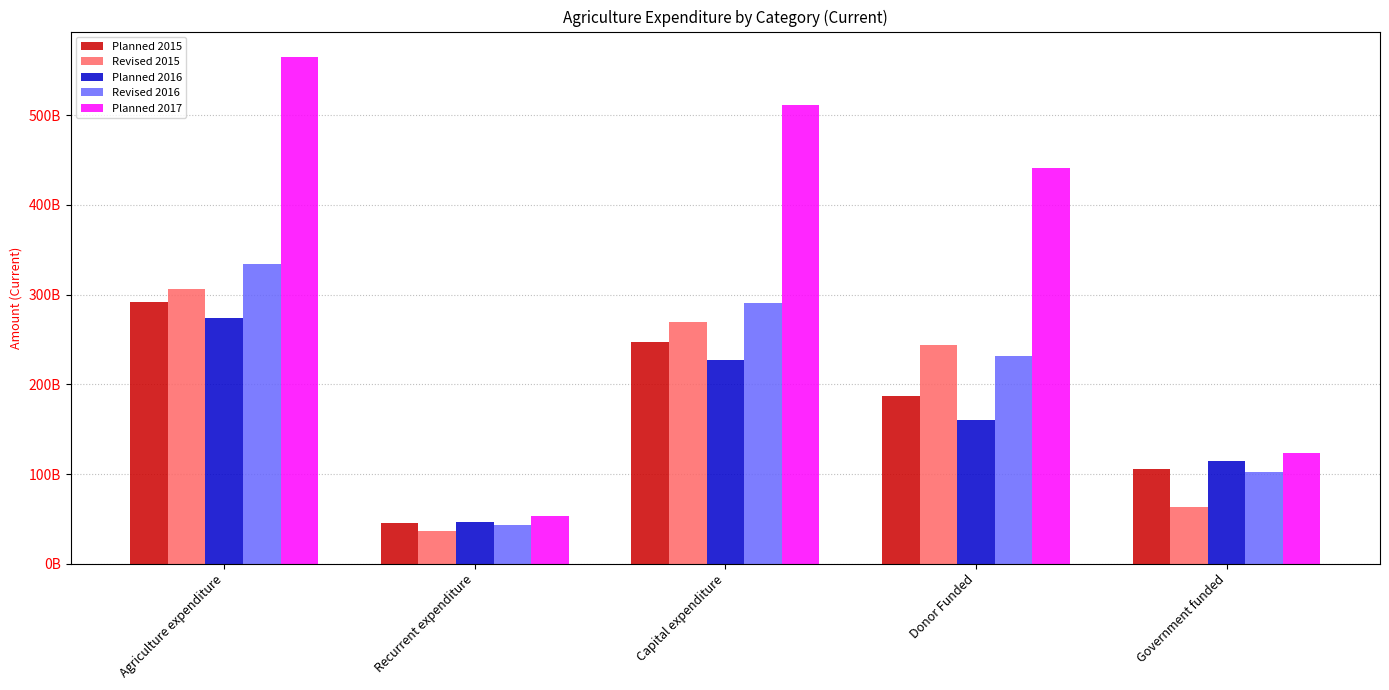

Which series has the largest range (max minus min)?

Planned 2017